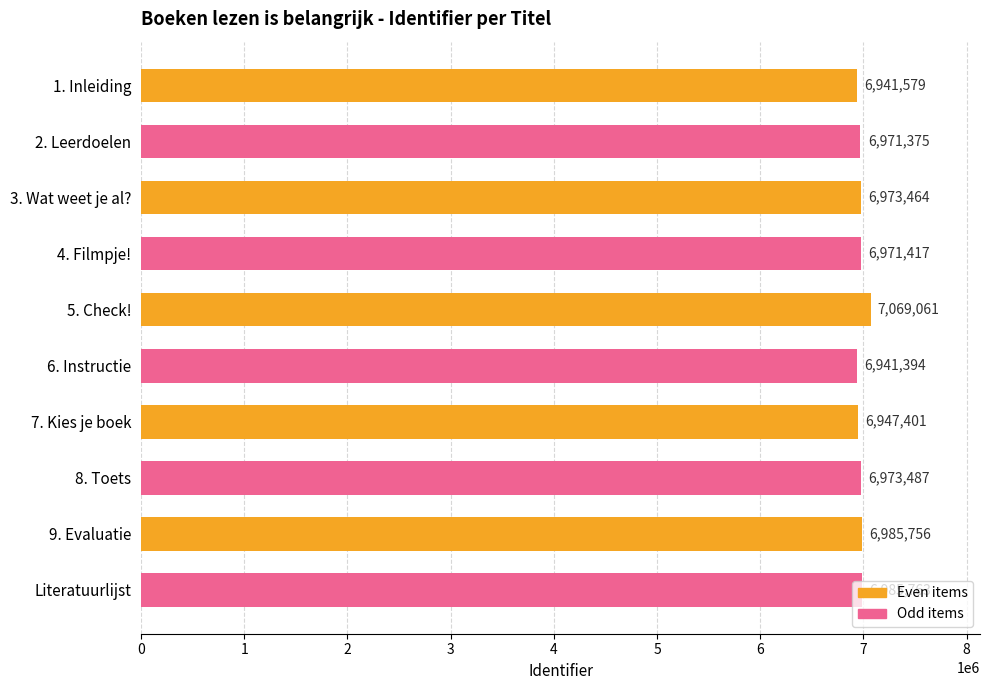

The Odd items series shows 10504975 at 9. Evaluatie. True or false?

False